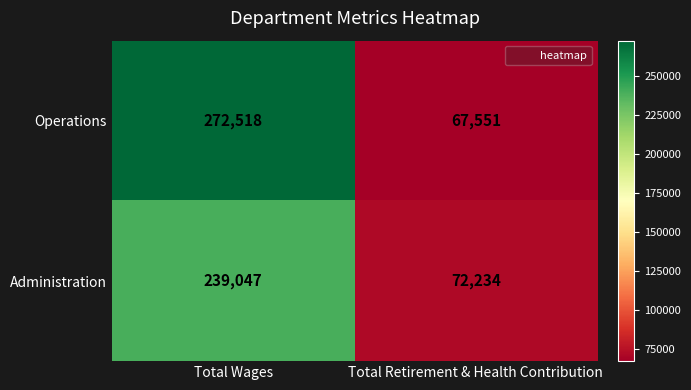

What is the sum of the Operations values at Total Retirement & Health Contribution and Total Wages?

340069